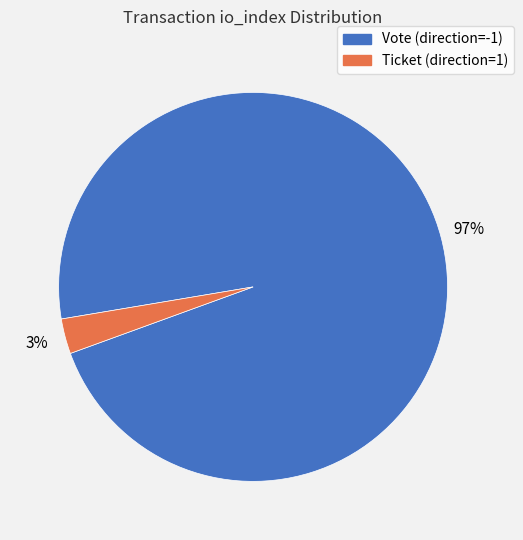

To the nearest percent, what is the combined percentage of Ticket (direction=1) and Vote (direction=-1)?

100%